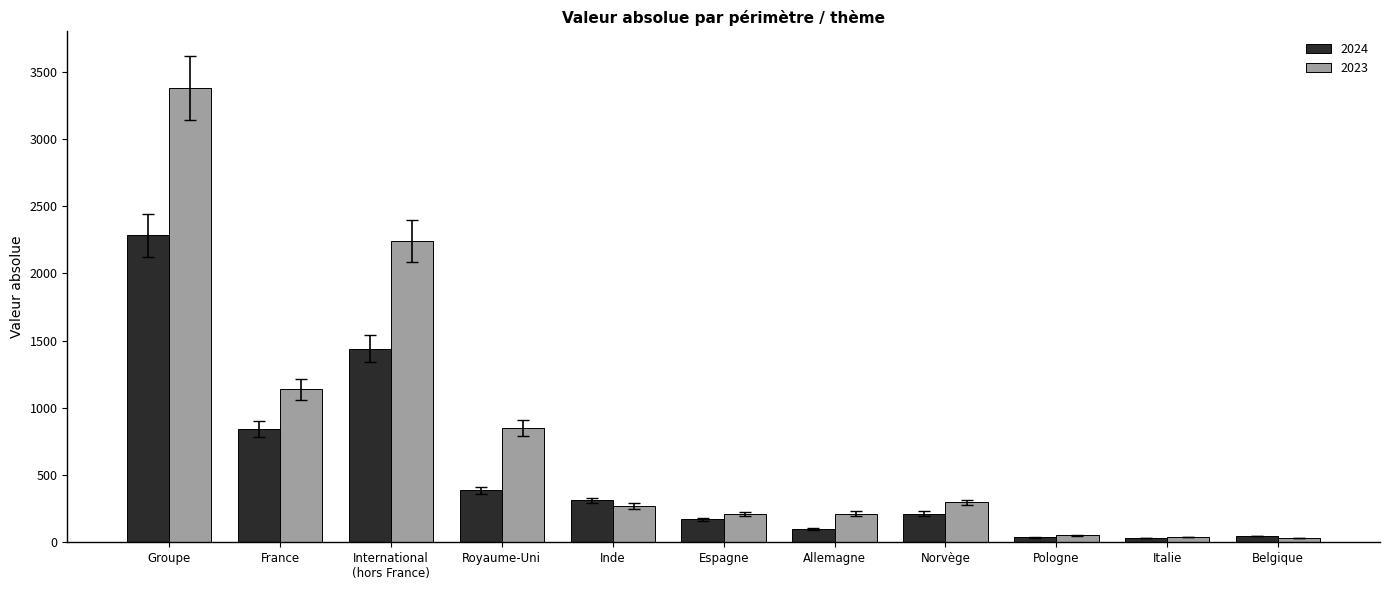

Count the number of categories in the chart.

11